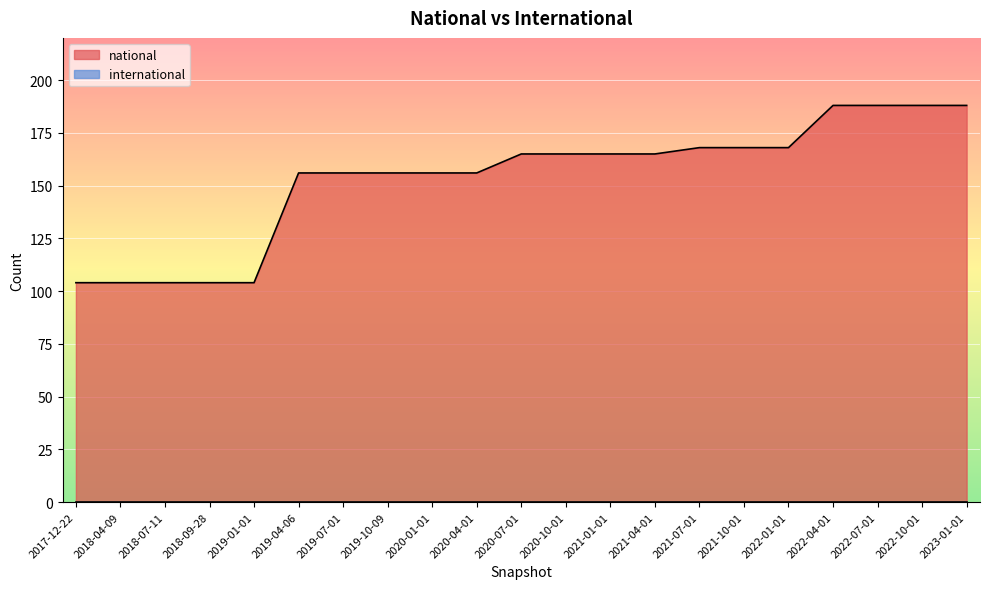

True or false: the data shows 235 at 2022-01-01.

False